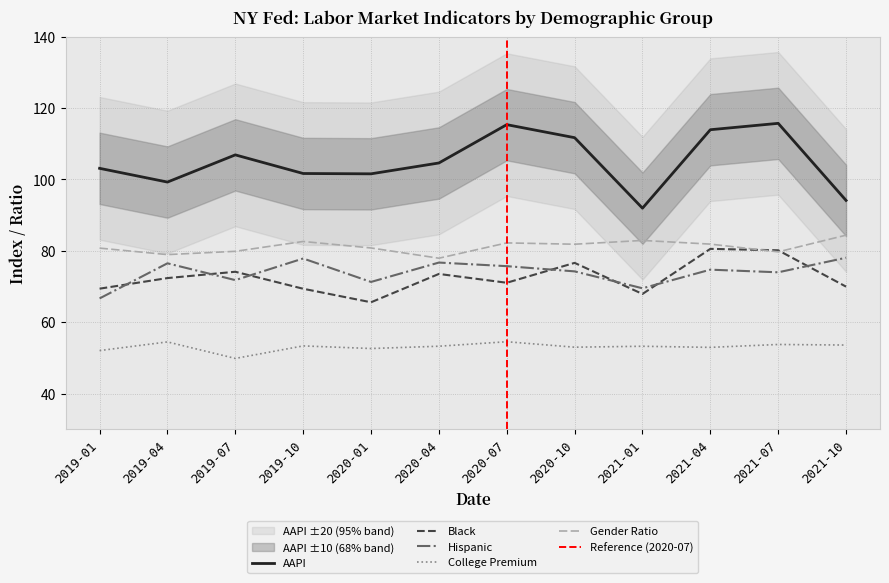

At how many categories does at least one series exceed 80?

12